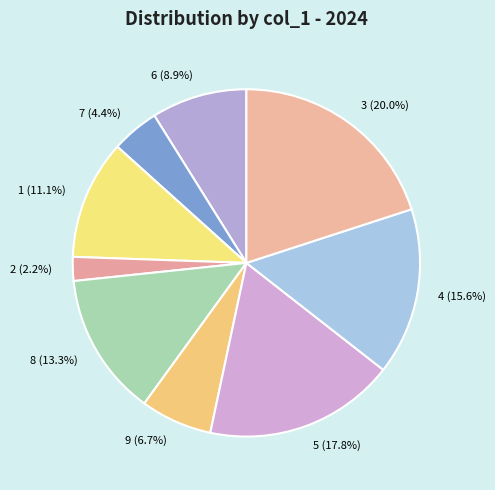

To the nearest percent, what is the difference between the 3 and 1 slice percentages?

9%